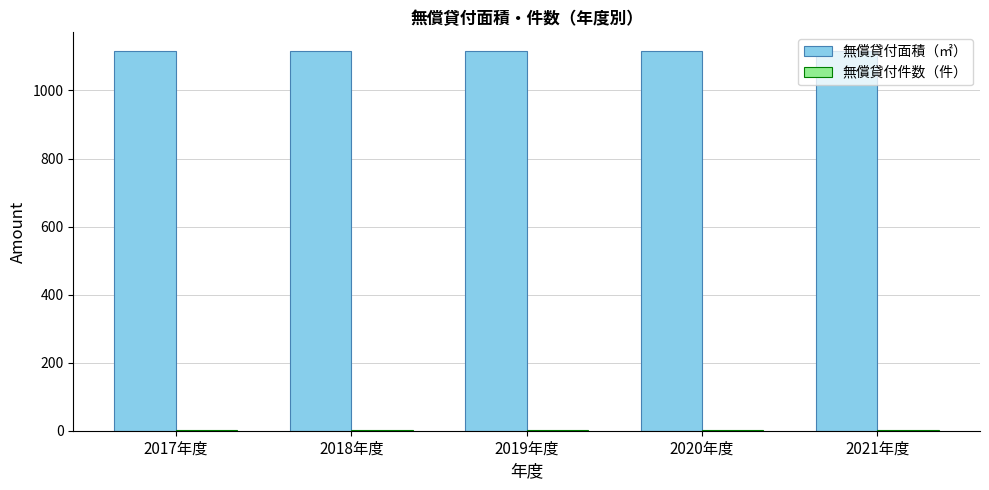

What is the sum of all 無償貸付面積（㎡） values?

5575.9